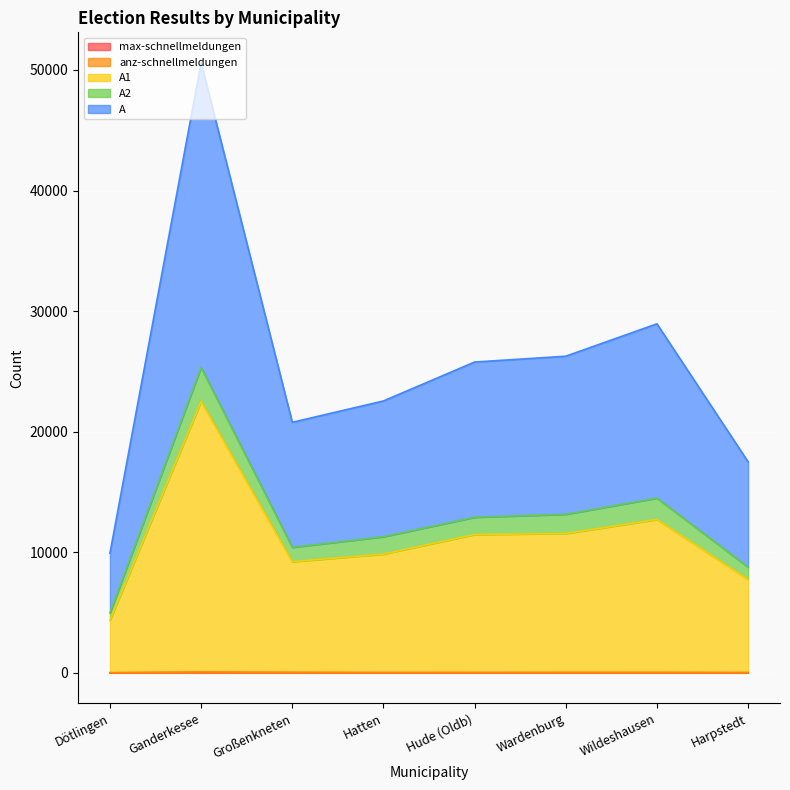

True or false: A1 and anz-schnellmeldungen cross at least once.

False